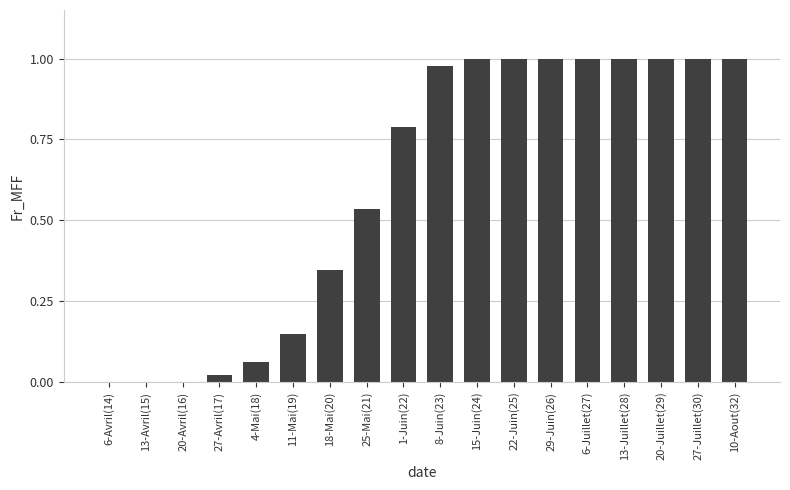

What is the sum of all values?

10.9